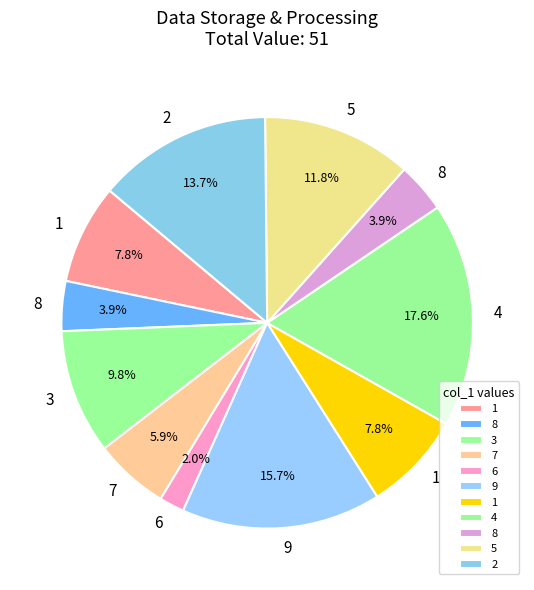

How many segments does this pie chart have?

11